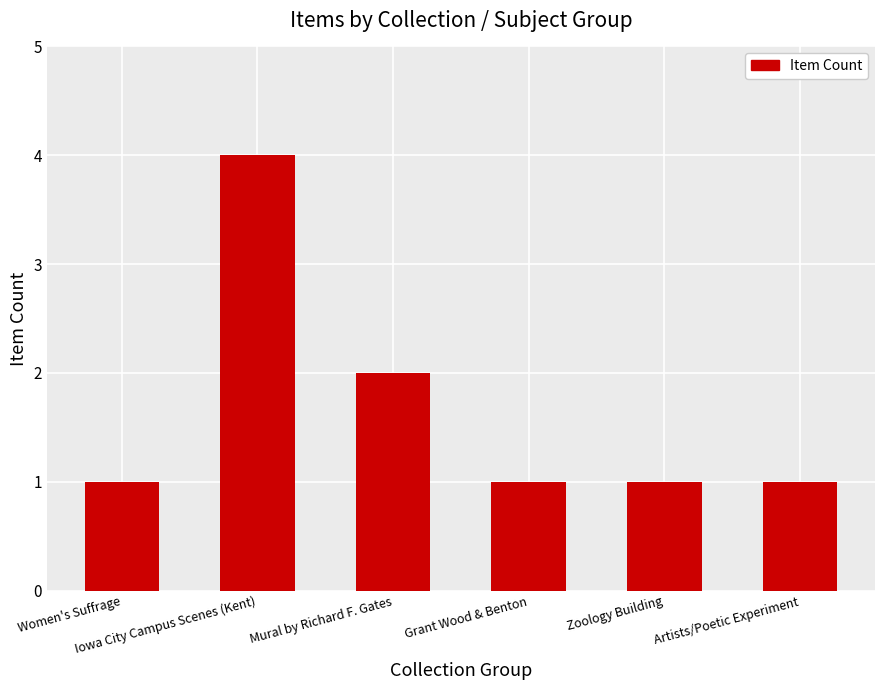

Is it true that the value at Grant Wood & Benton is 2?

False